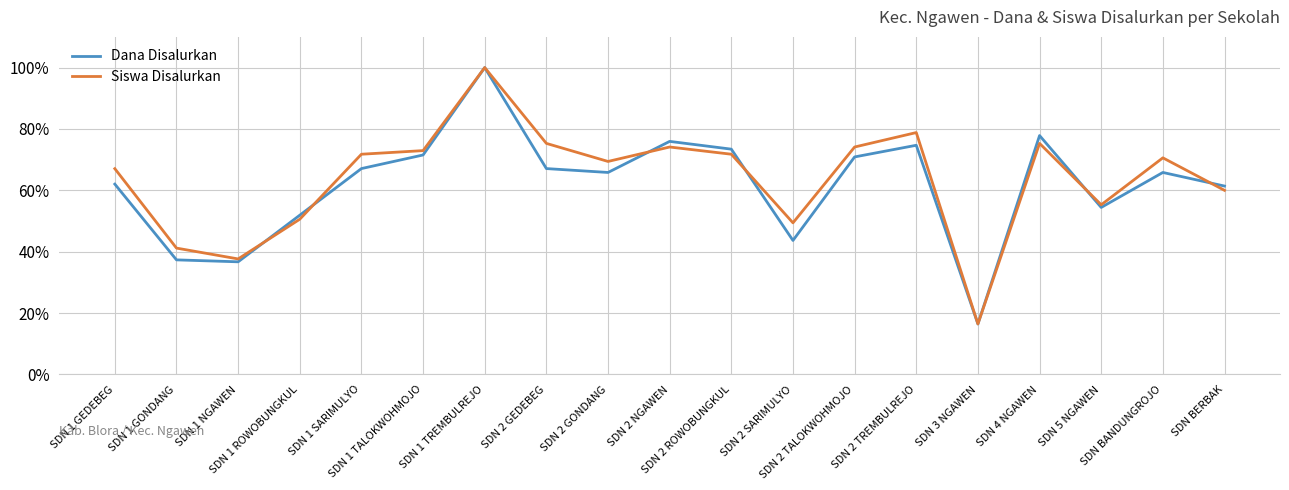

How many interior local valleys does the Dana Disalurkan series have?

5